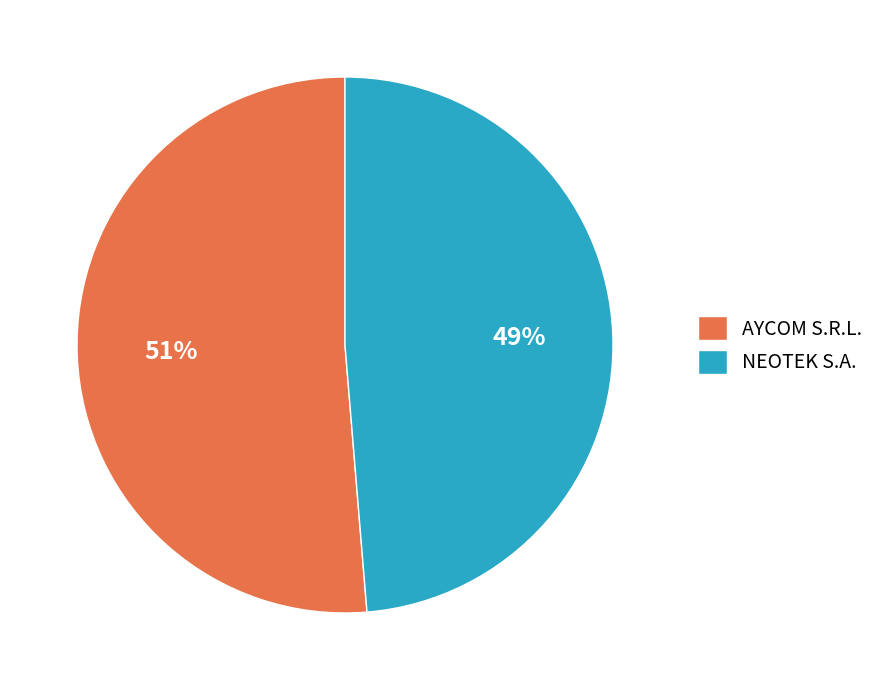

Does NEOTEK S.A. account for over 50% of the chart?

No